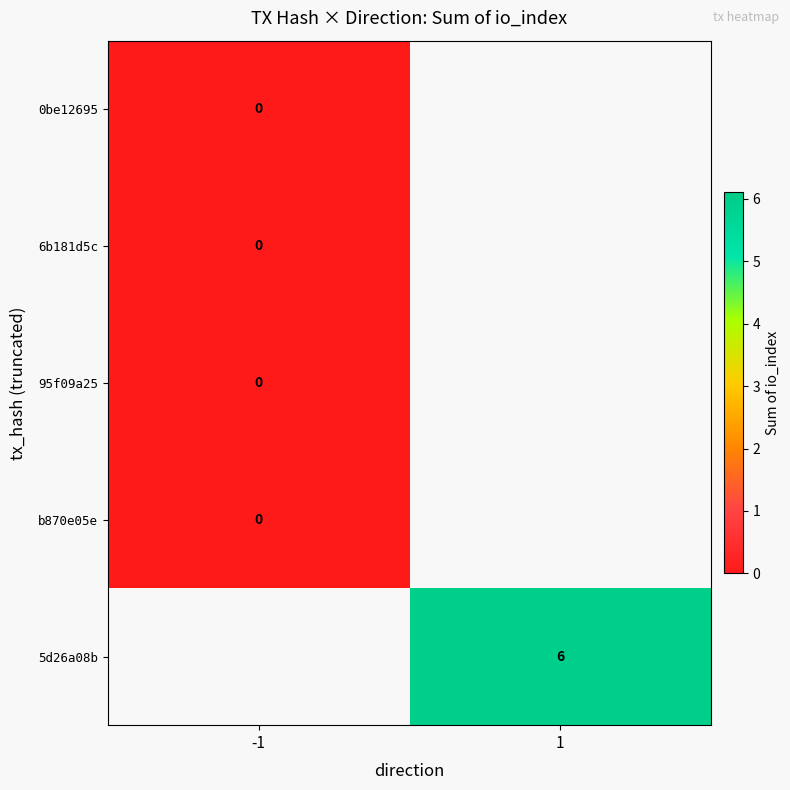

What is the greatest value displayed?

6.0